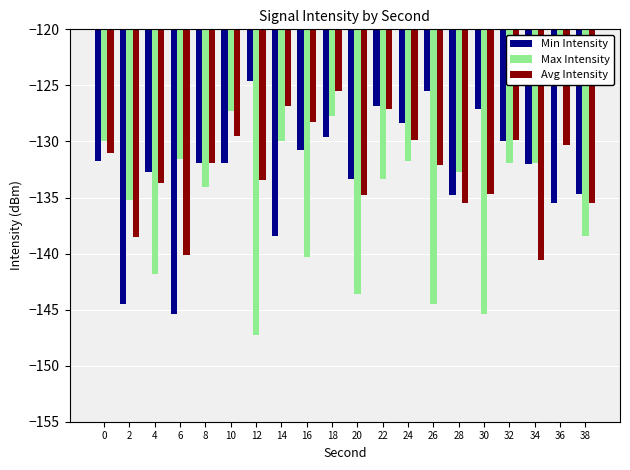

At 24, list the series in order from largest to smallest.

Min Intensity, Avg Intensity, Max Intensity